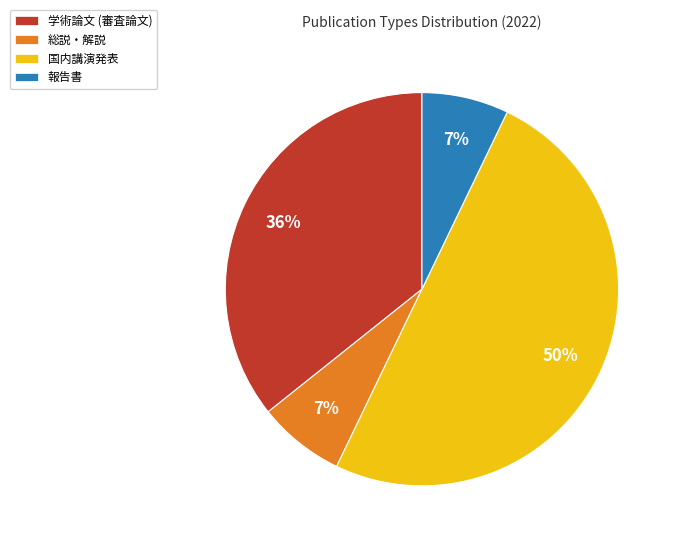

What is the largest slice in the pie chart?

国内講演発表